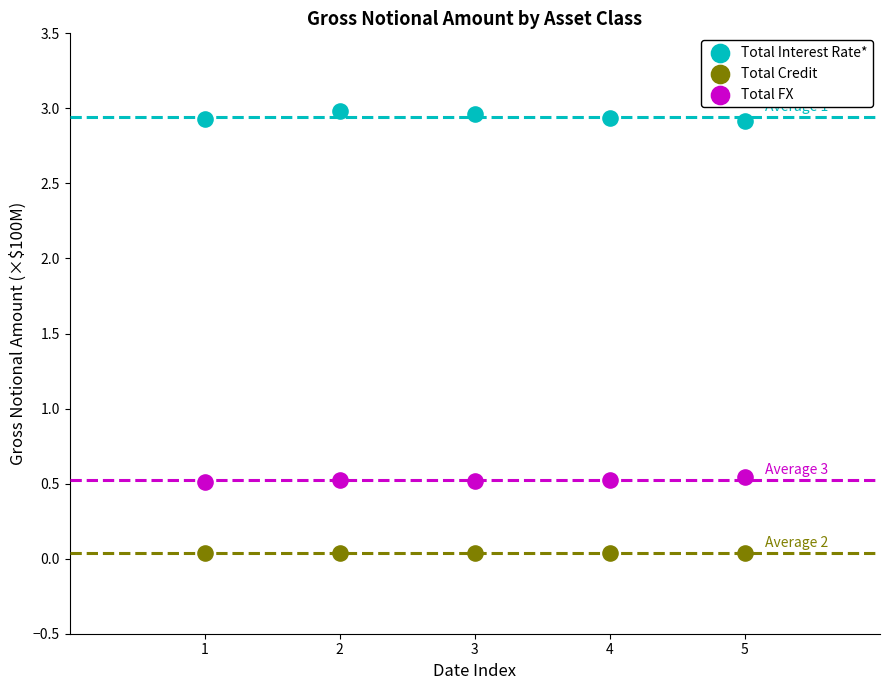

Which series reaches the maximum Y coordinate?

Total Interest Rate*